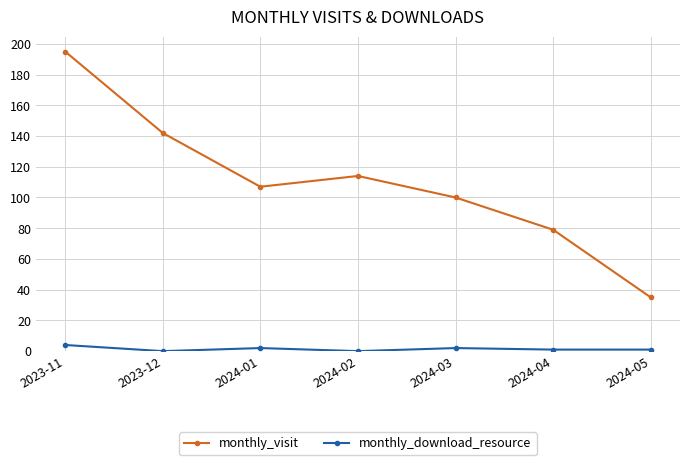

How many lines are shown in the chart?

2